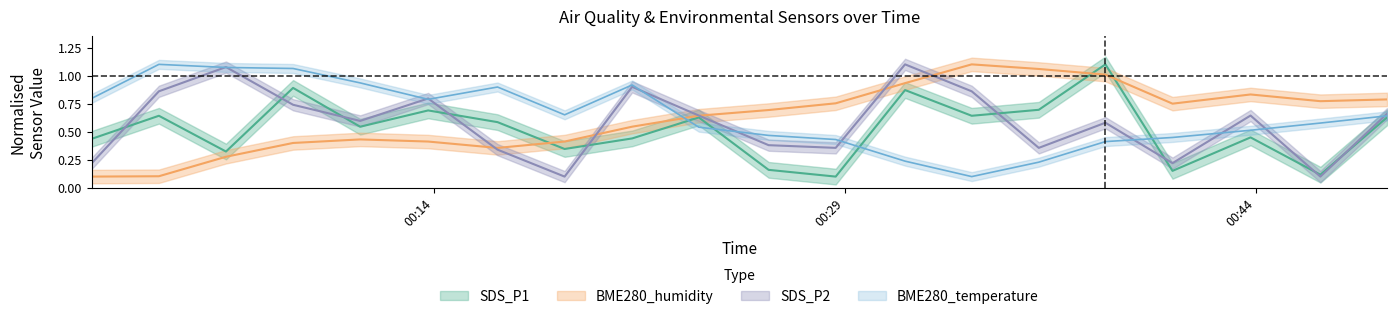

How many lines are shown in the chart?

4